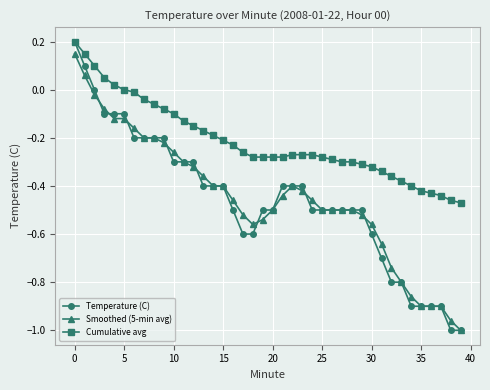

Which series has the largest total across all categories?

Cumulative avg